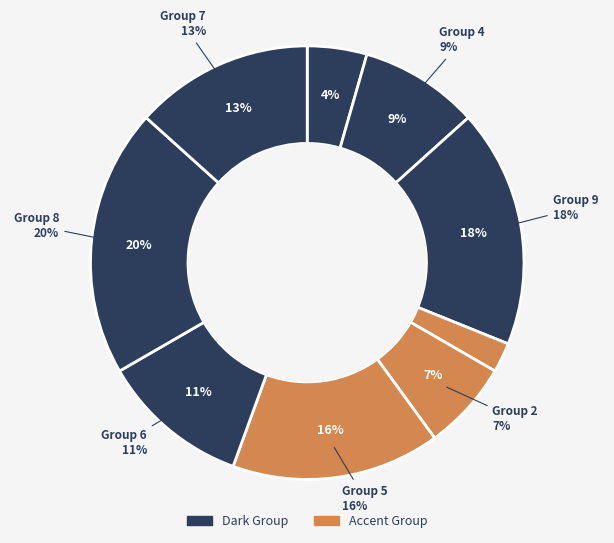

Rank the categories by value from lowest to highest.

3, 1, 2, 4, 6, 7, 5, 9, 8